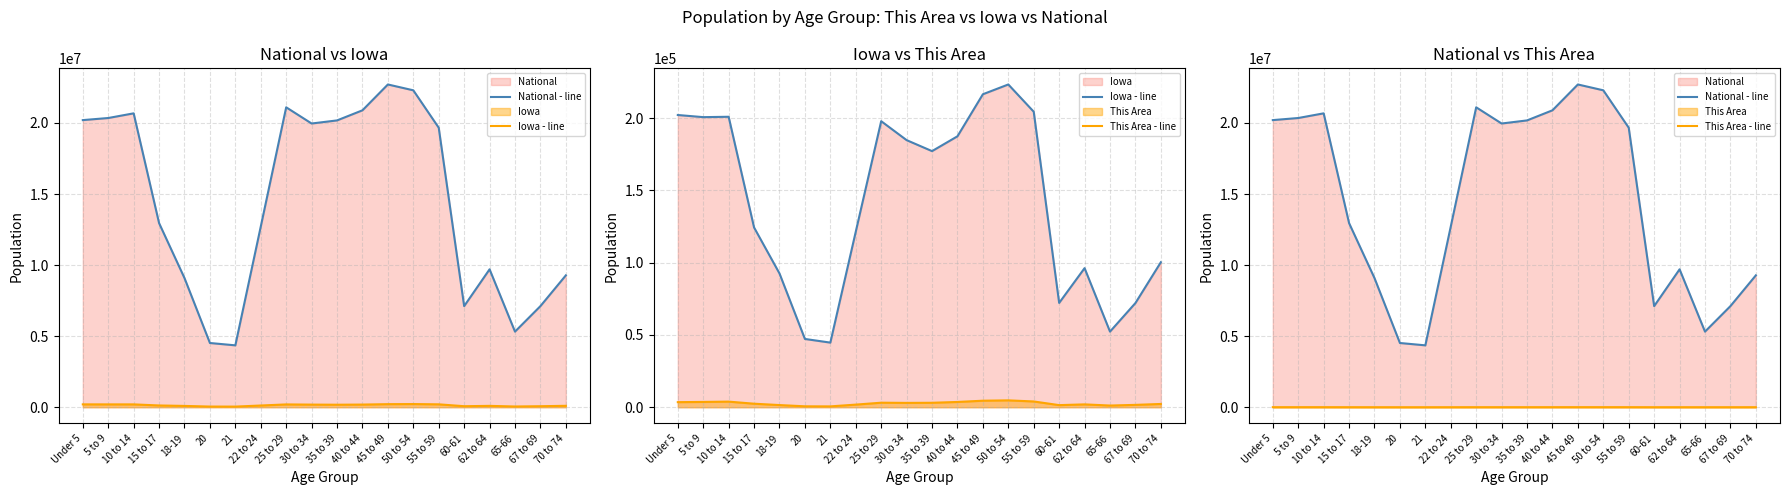

Reading left to right, transcribe all the data shown in this chart.

National - line: Under 5=20201362	5 to 9=20348657	10 to 14=20677194	15 to 17=12954254	18-19=9086089	20=4519129	21=4354294	22 to 24=12712576	25 to 29=21101849	30 to 34=19962099	35 to 39=20179642	40 to 44=20890964	45 to 49=22708591	50 to 54=22298125	55 to 59=19664805	60-61=7113727	62 to 64=9704197	65-66=5319902	67 to 69=7115361	70 to 74=9278166
Iowa - line: Under 5=202123	5 to 9=200646	10 to 14=200904	15 to 17=124320	18-19=92517	20=47227	21=44695	22 to 24=121428	25 to 29=197843	30 to 34=184740	35 to 39=177148	40 to 44=187400	45 to 49=216482	50 to 54=223244	55 to 59=204393	60-61=72152	62 to 64=96205	65-66=52304	67 to 69=72061	70 to 74=100291
This Area - line: Under 5=3519	5 to 9=3669	10 to 14=3877	15 to 17=2441	18-19=1501	20=635	21=584	22 to 24=1815	25 to 29=3134	30 to 34=3008	35 to 39=3084	40 to 44=3648	45 to 49=4516	50 to 54=4759	55 to 59=3988	60-61=1455	62 to 64=1975	65-66=1171	67 to 69=1636	70 to 74=2263